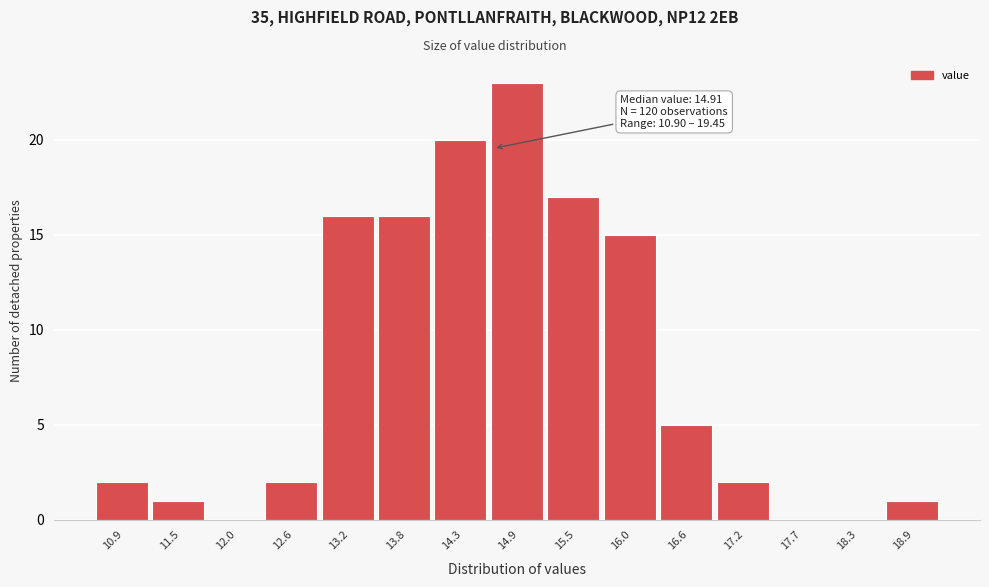

Reading left to right, what are all the values shown in this chart?

10.9=2	11.5=1	12.0=0	12.6=2	13.2=16	13.8=16	14.3=20	14.9=23	15.5=17	16.0=15	16.6=5	17.2=2	17.7=0	18.3=0	18.9=1